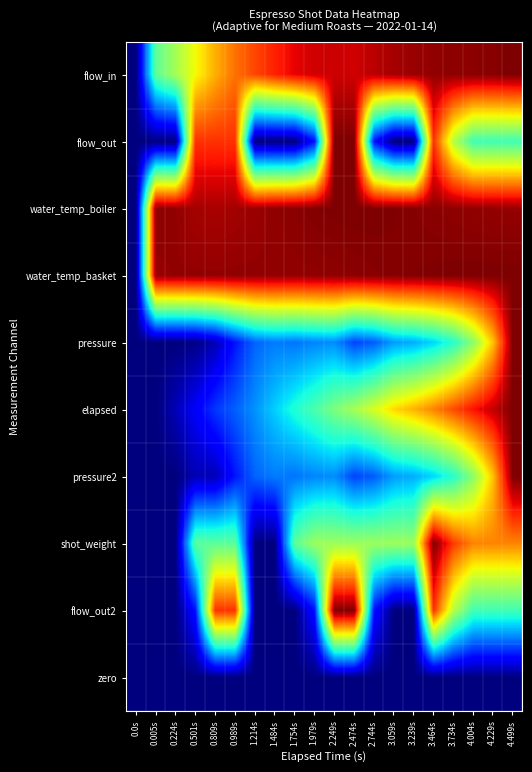

What is the greatest value displayed?

1.0